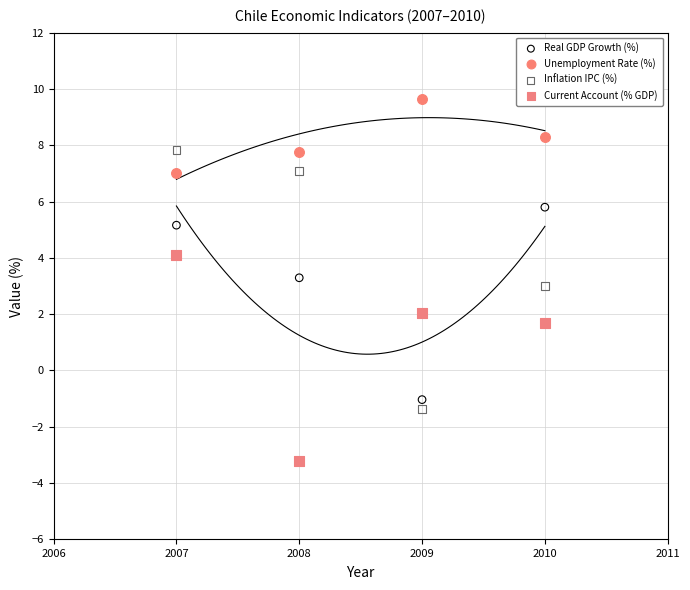

In the Current Account (% GDP) series, what Y value is closest to 0?

1.7